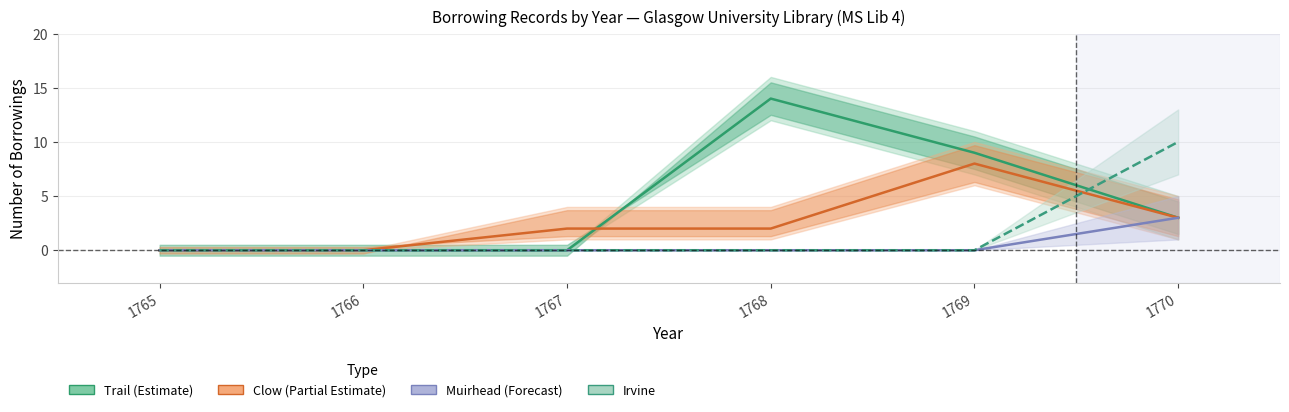

List the series in order of their overall mean, highest first.

Trail, Clow, Irvine, Muirhead